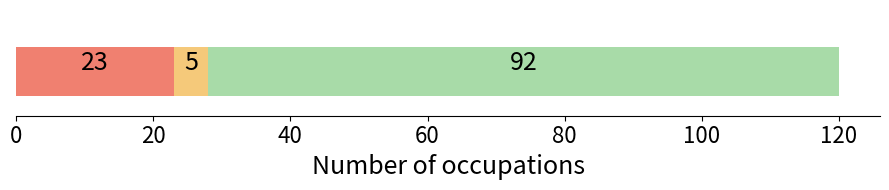

Count the number of data series in this chart.

3